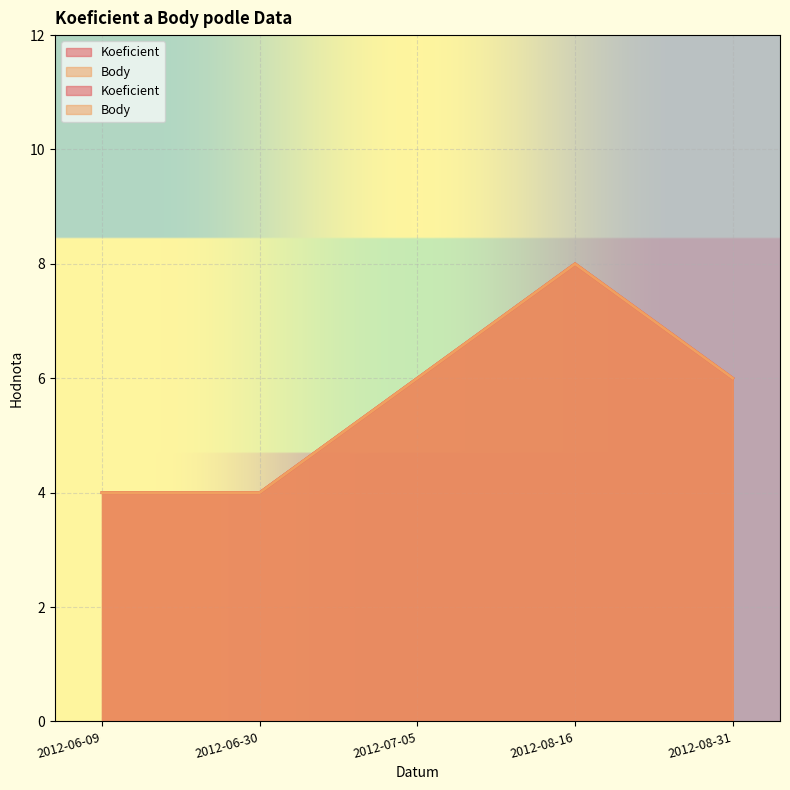

In Body, how many points are higher than both neighbors (excluding endpoints)?

1